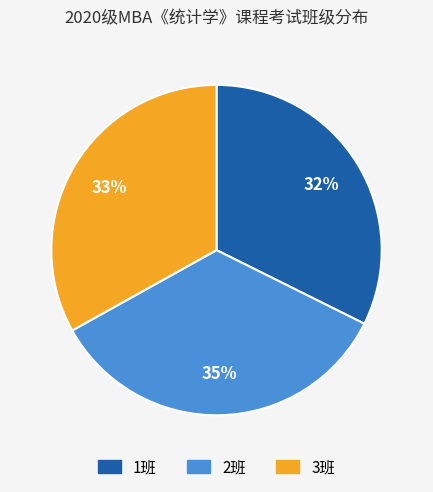

Between 1班 and 2班, which is larger?

2班